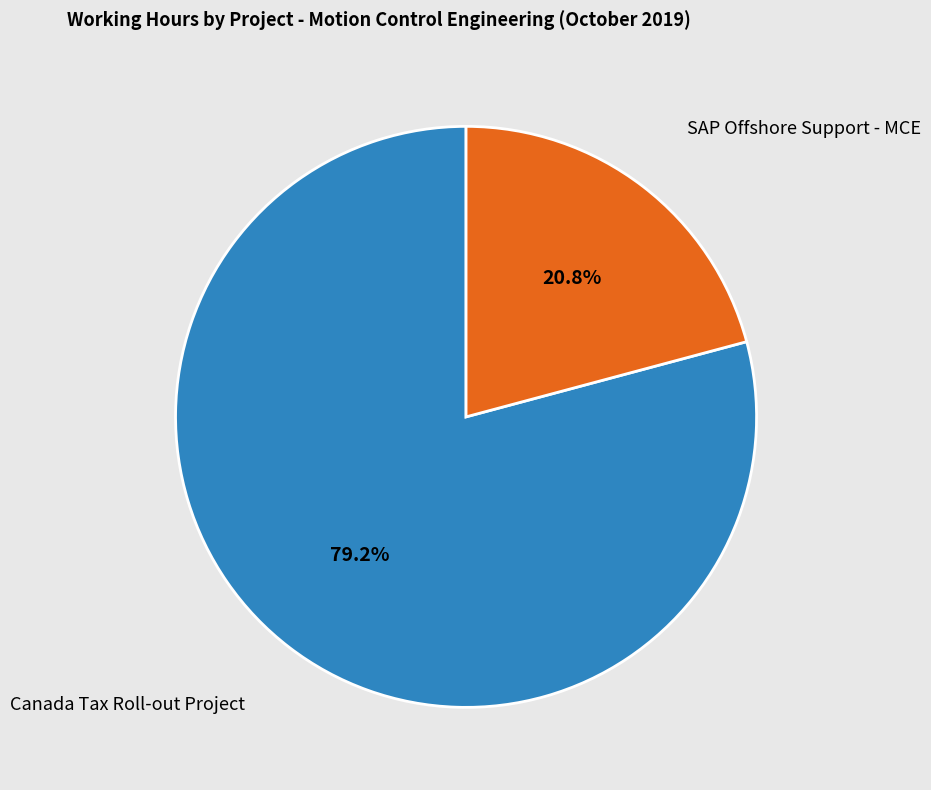

What is the total percentage of SAP Offshore Support - MCE and Canada Tax Roll-out Project?

100.0%